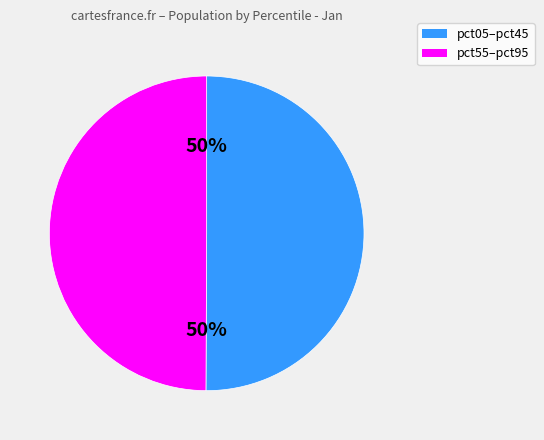

To the nearest percent, what is the average slice percentage?

50%